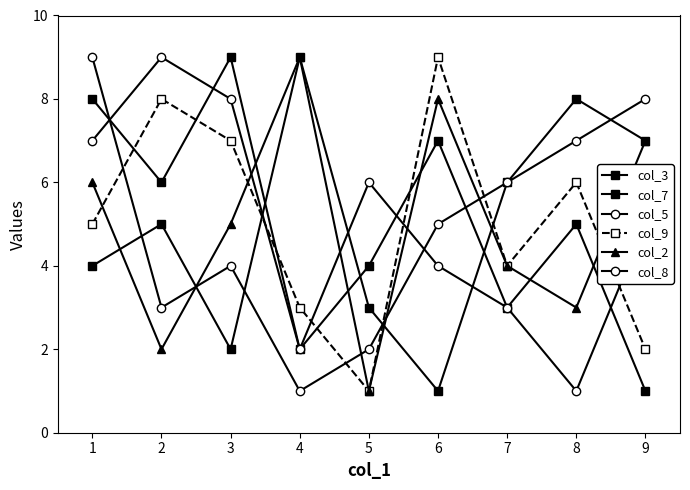

Count the number of categories in the chart.

9